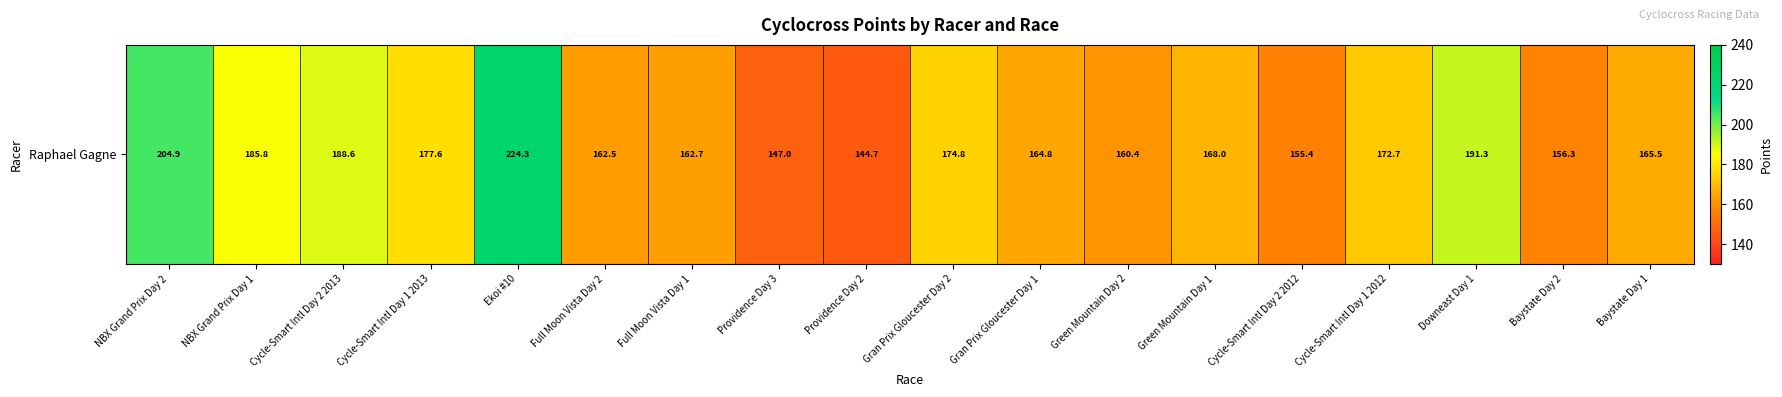

Reading left to right, transcribe all the data shown in this chart.

204.9	185.8	188.6	177.6	224.3	162.5	162.7	147.0	144.7	174.8	164.8	160.4	168.0	155.4	172.7	191.3	156.3	165.5